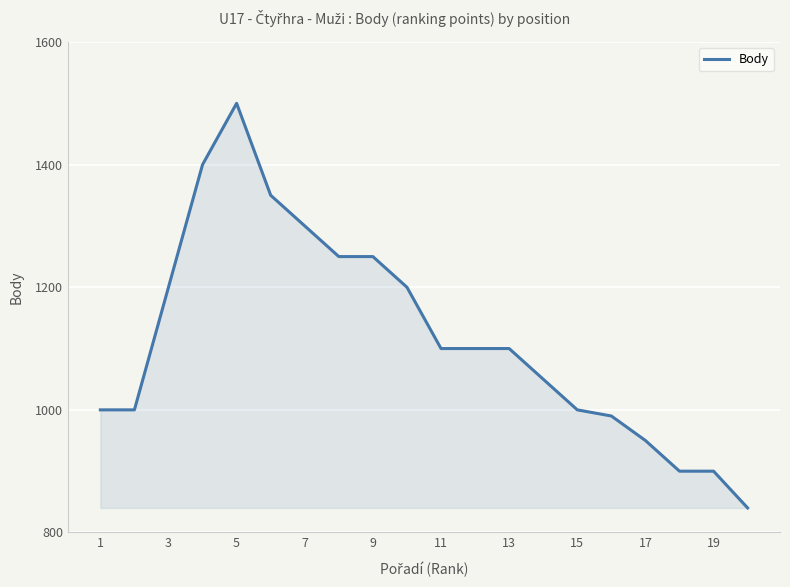

What is the smallest value displayed?

840